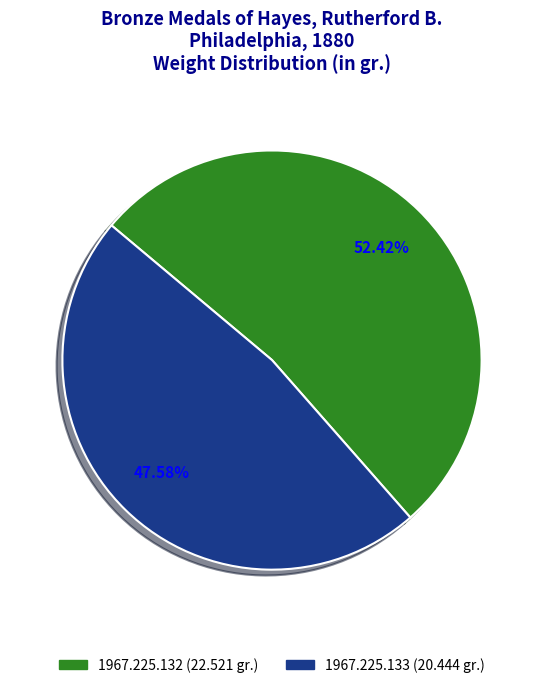

To the nearest percent, what is the difference between the 1967.225.133 and 1967.225.132 slice percentages?

5%